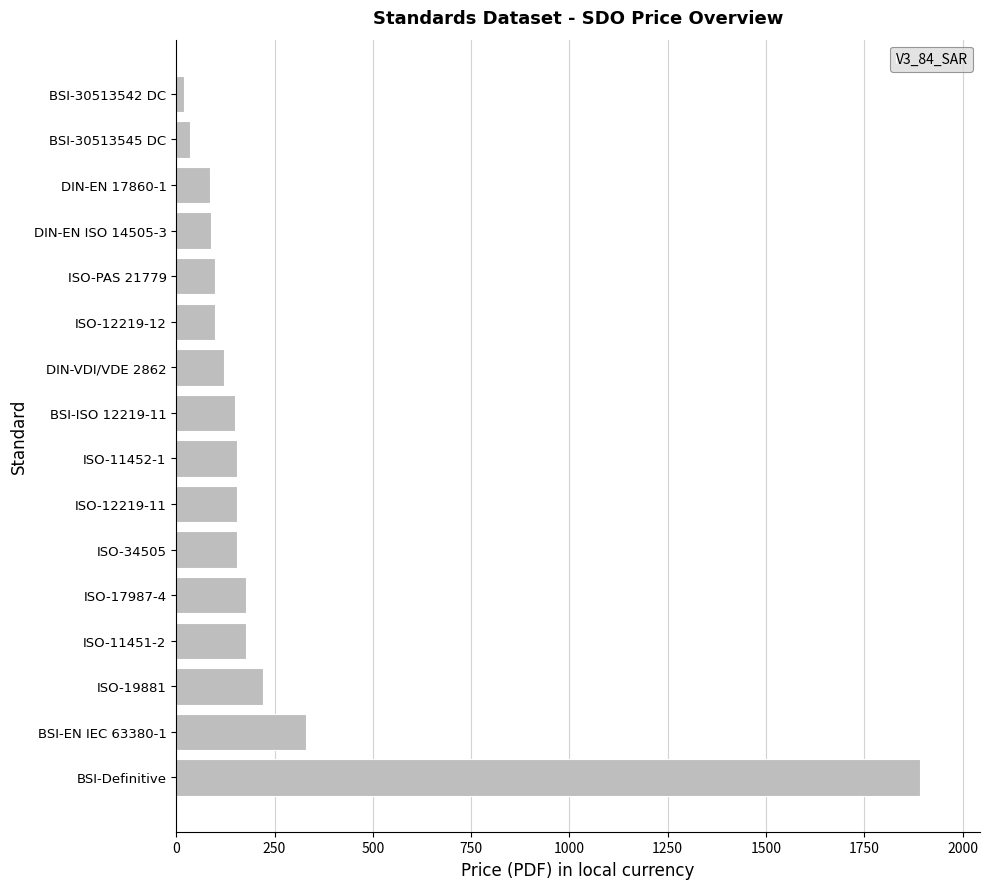

Is it true that the value at ISO-12219-11 is 248.5?

False